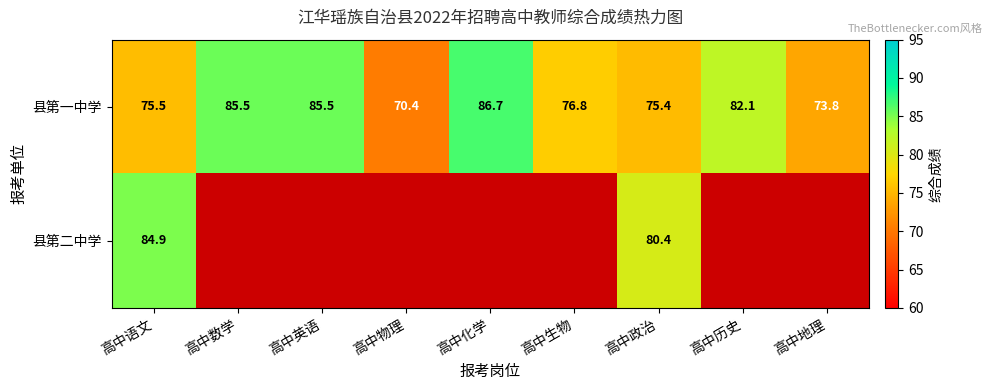

What is the difference between the second highest and second lowest values in the 县第一中学 series?

11.7